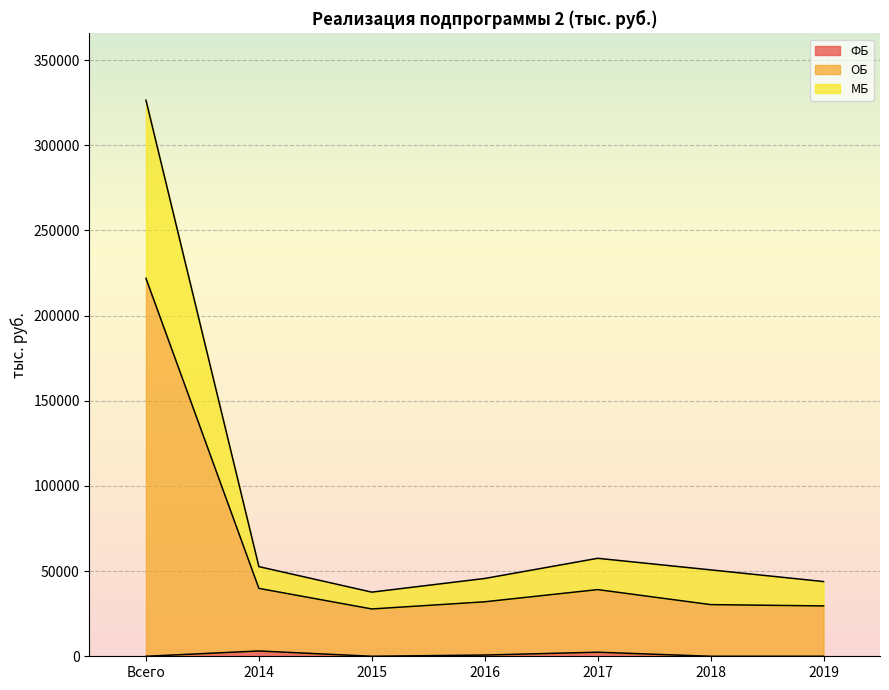

What are all the series names shown in the legend?

ФБ, ОБ, МБ